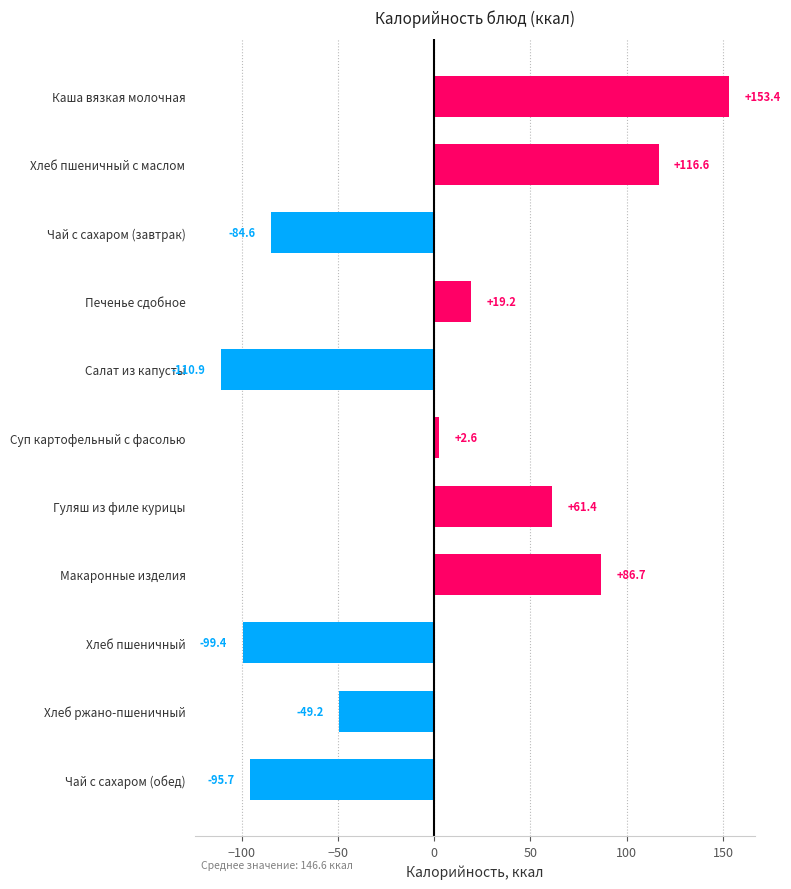

What is the label of the 8th bar from the top?

Макаронные изделия